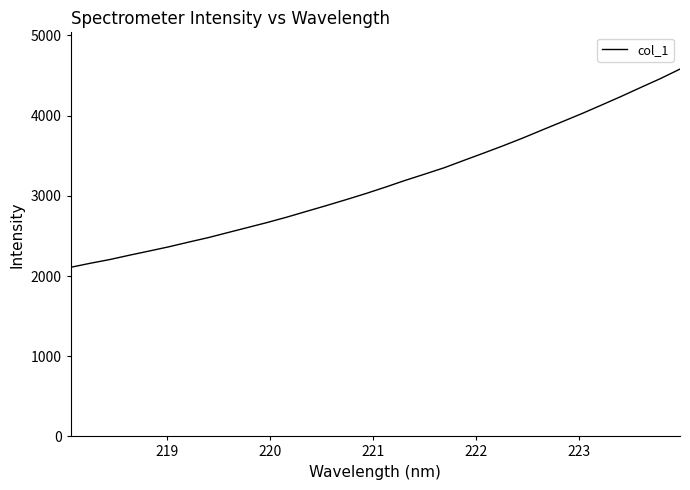

What is the greatest value displayed?

4580.9